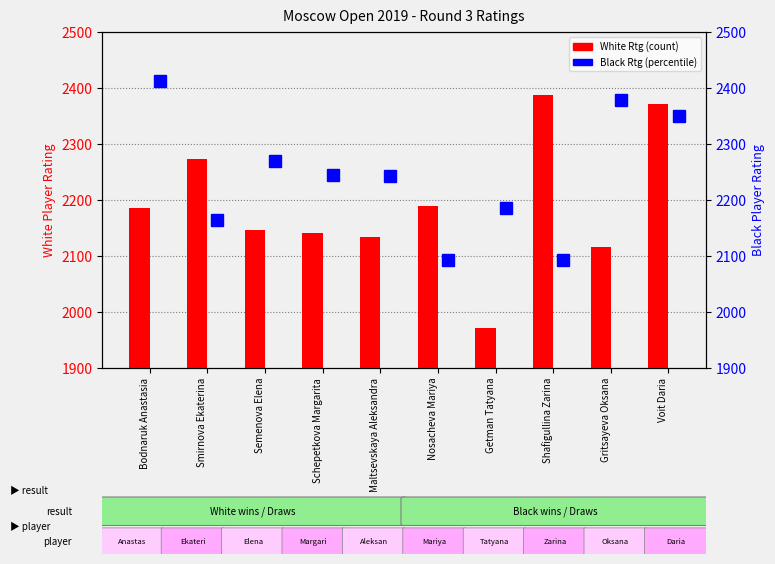

Is it true that White Rtg equals 1421 at Maltsevskaya Aleksandra?

False